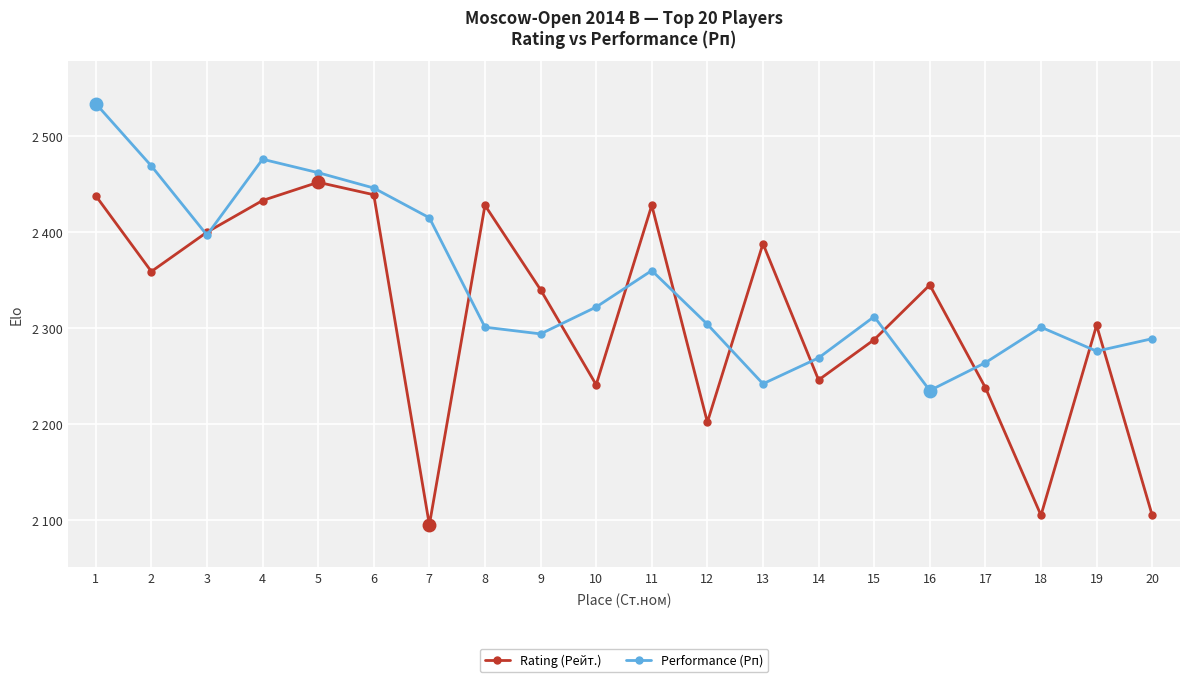

Which series changed the most between 5 and 6?

Performance (Рп)